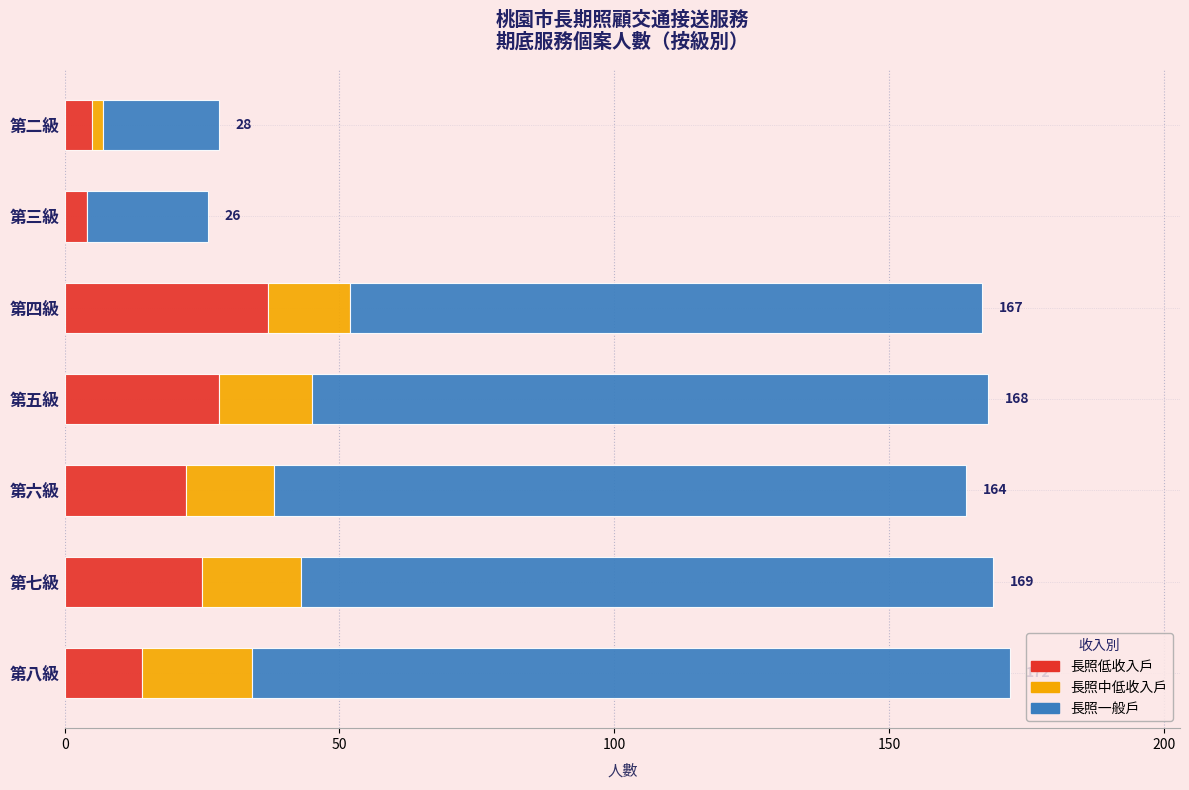

What is the total value across all series at 第七級?

169